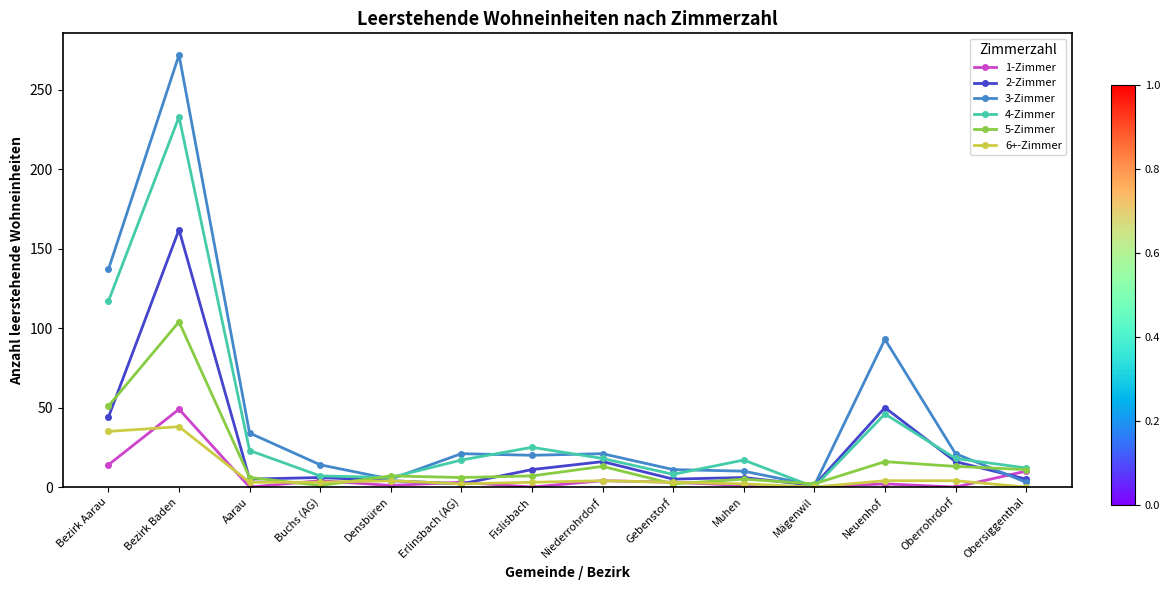

Which series has the largest range (max minus min)?

3-Zimmer